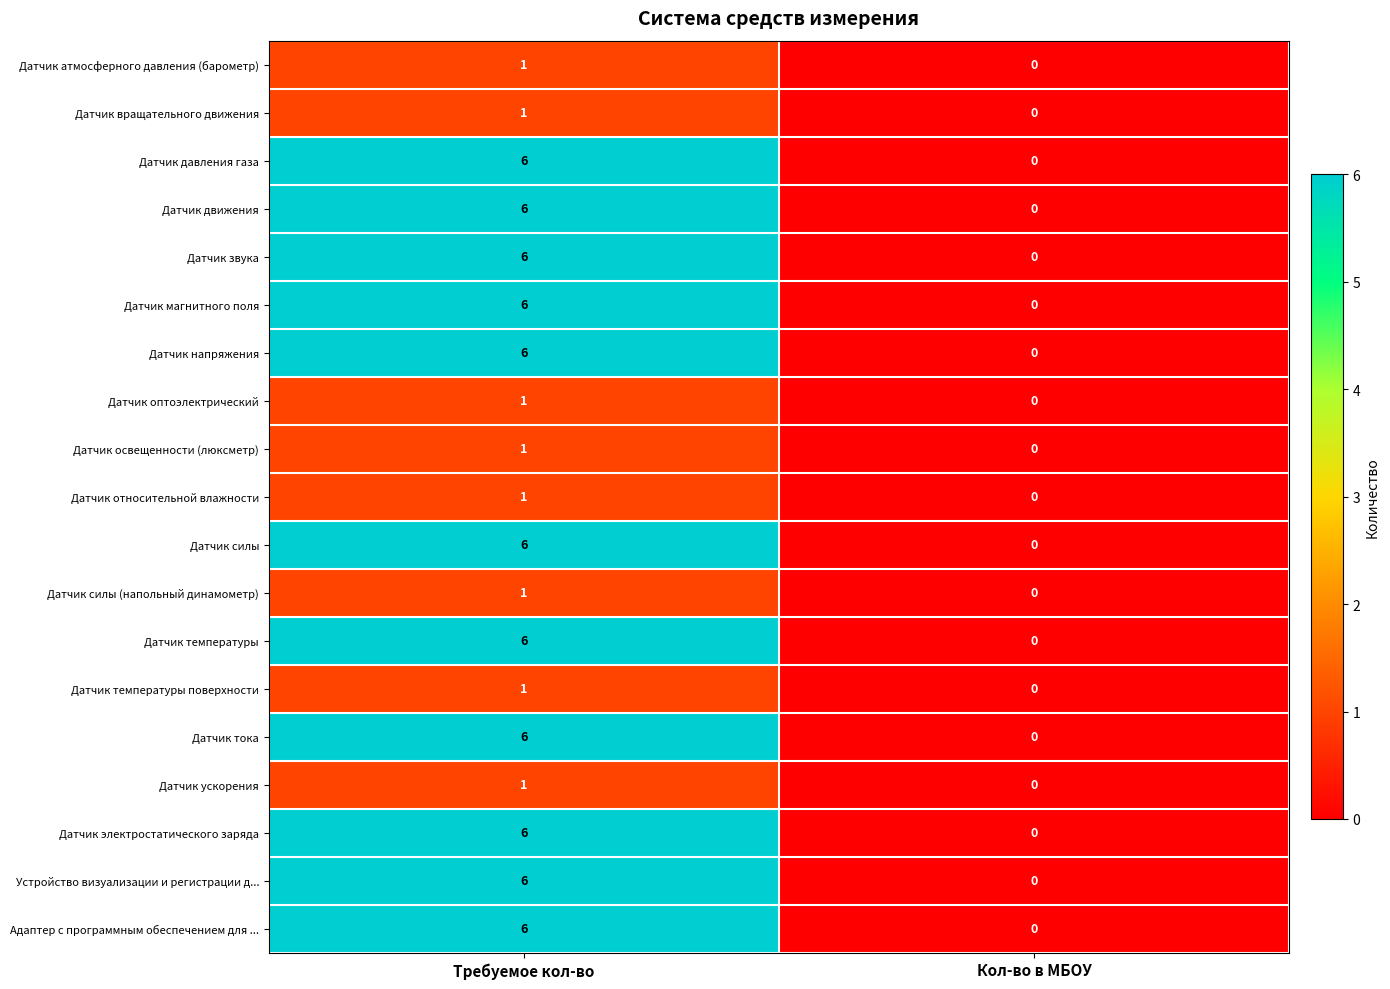

The Устройство визуализации и регистрации д... series shows 9 at Требуемое кол-во. True or false?

False